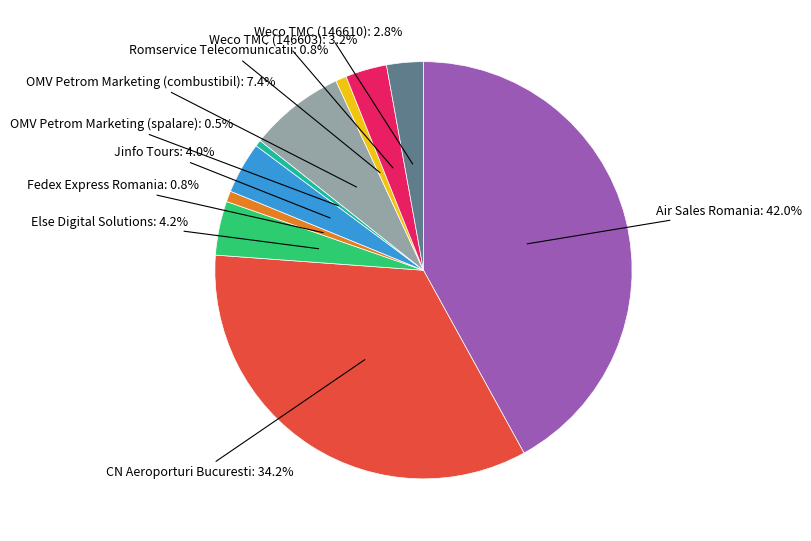

How many segments does this pie chart have?

10